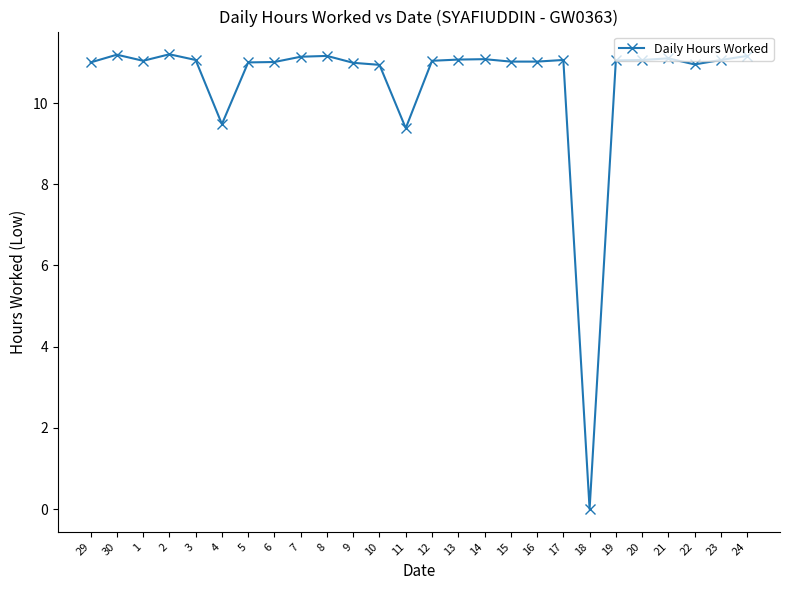

What is the greatest value displayed?

11.2